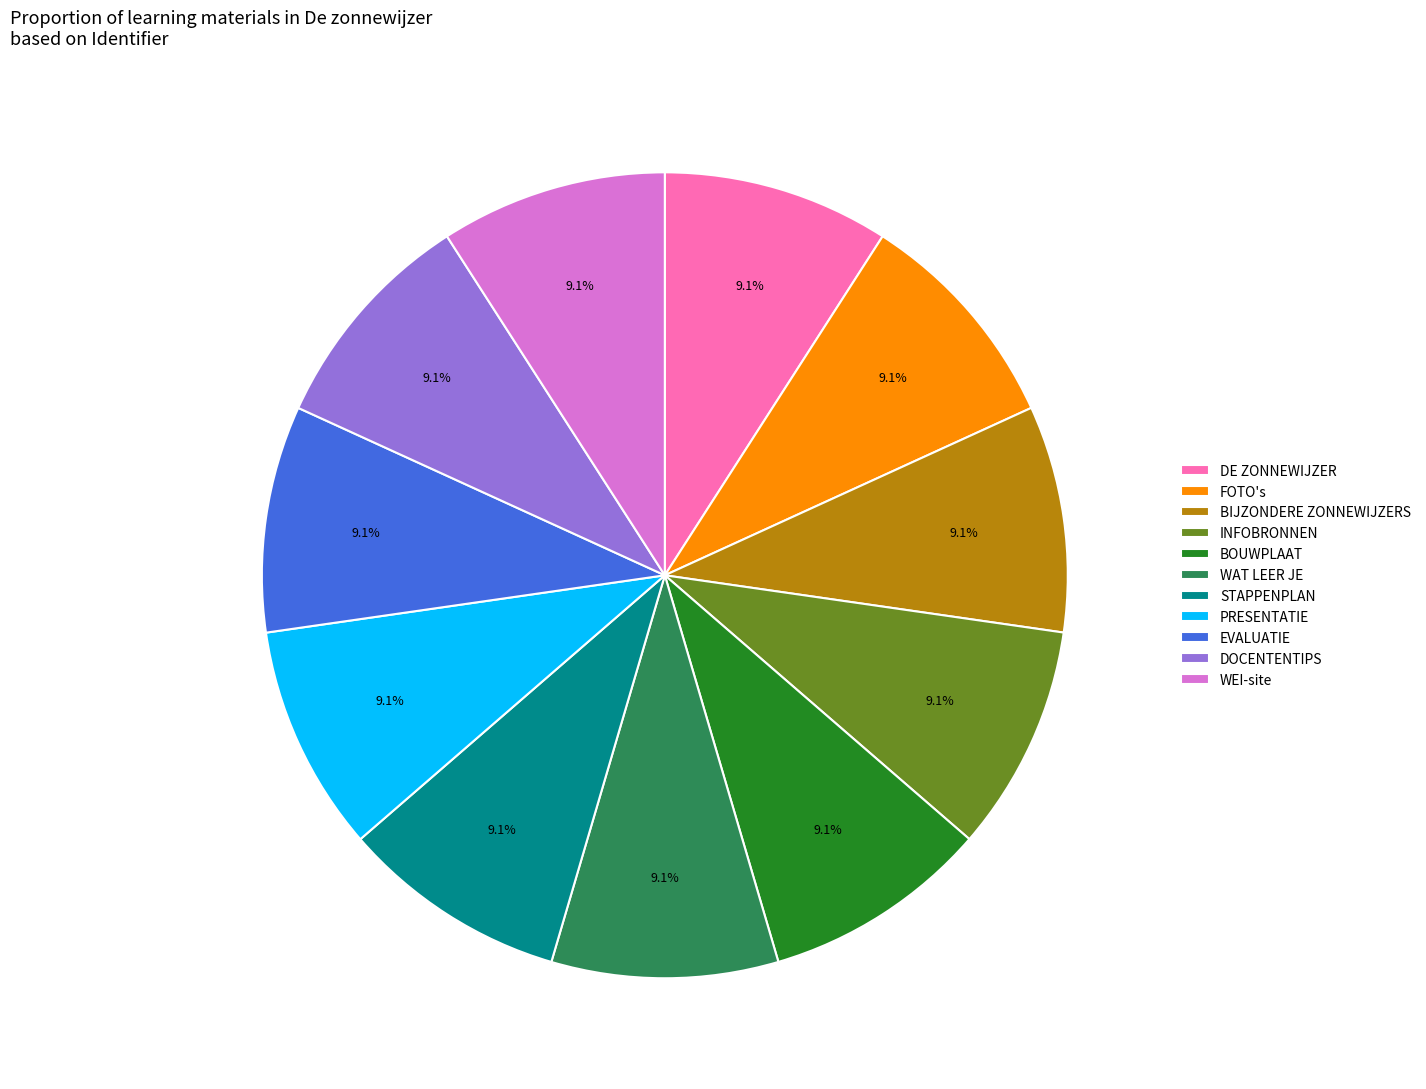

To the nearest percent, what portion does EVALUATIE represent?

9%